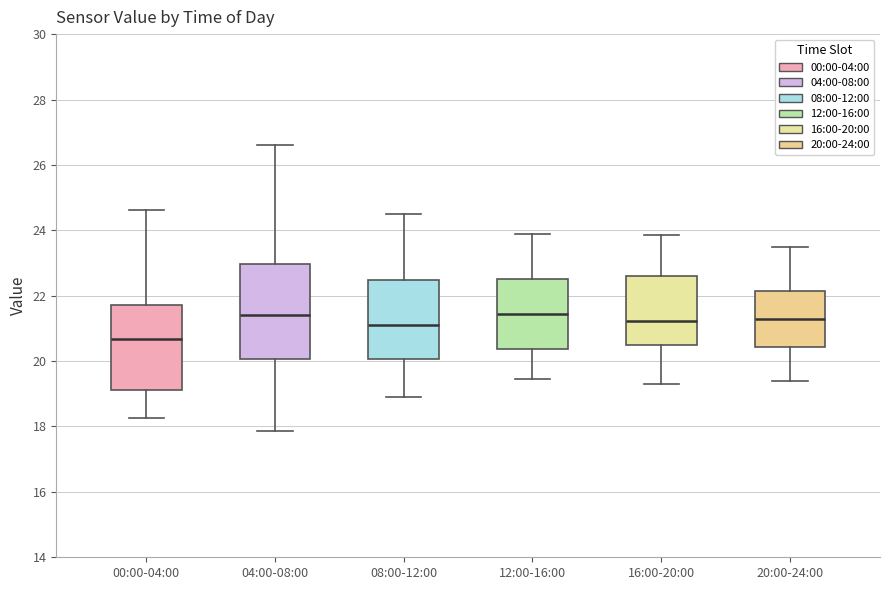

Reading left to right, read every box against the y-axis: the position of its median line, the range the box covers, and the ends of its whiskers. The values are not printed on the chart, so give them approximately, as read against the axis.

00:00-04:00: median 20.6, box 19.2 to 21.8, whiskers 18.2 to 24.6
04:00-08:00: median 21.4, box 20.0 to 23.0, whiskers 17.8 to 26.6
08:00-12:00: median 21.2, box 20.0 to 22.4, whiskers 19.0 to 24.6
12:00-16:00: median 21.4, box 20.4 to 22.6, whiskers 19.4 to 24.0
16:00-20:00: median 21.2, box 20.4 to 22.6, whiskers 19.4 to 23.8
20:00-24:00: median 21.4, box 20.4 to 22.2, whiskers 19.4 to 23.6